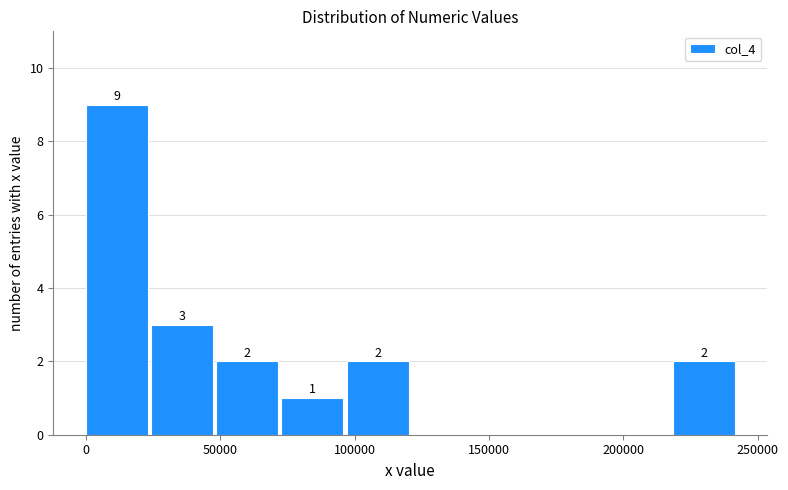

Over which range of the x-axis is the bar tallest?

0 to 25000